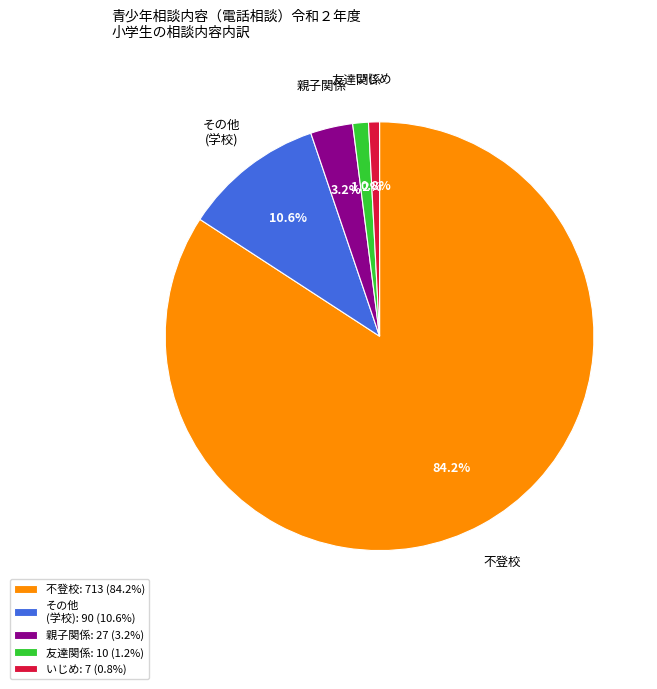

Approximately how many times larger is the value at 親子関係 compared to その他 (学校)?

0.3